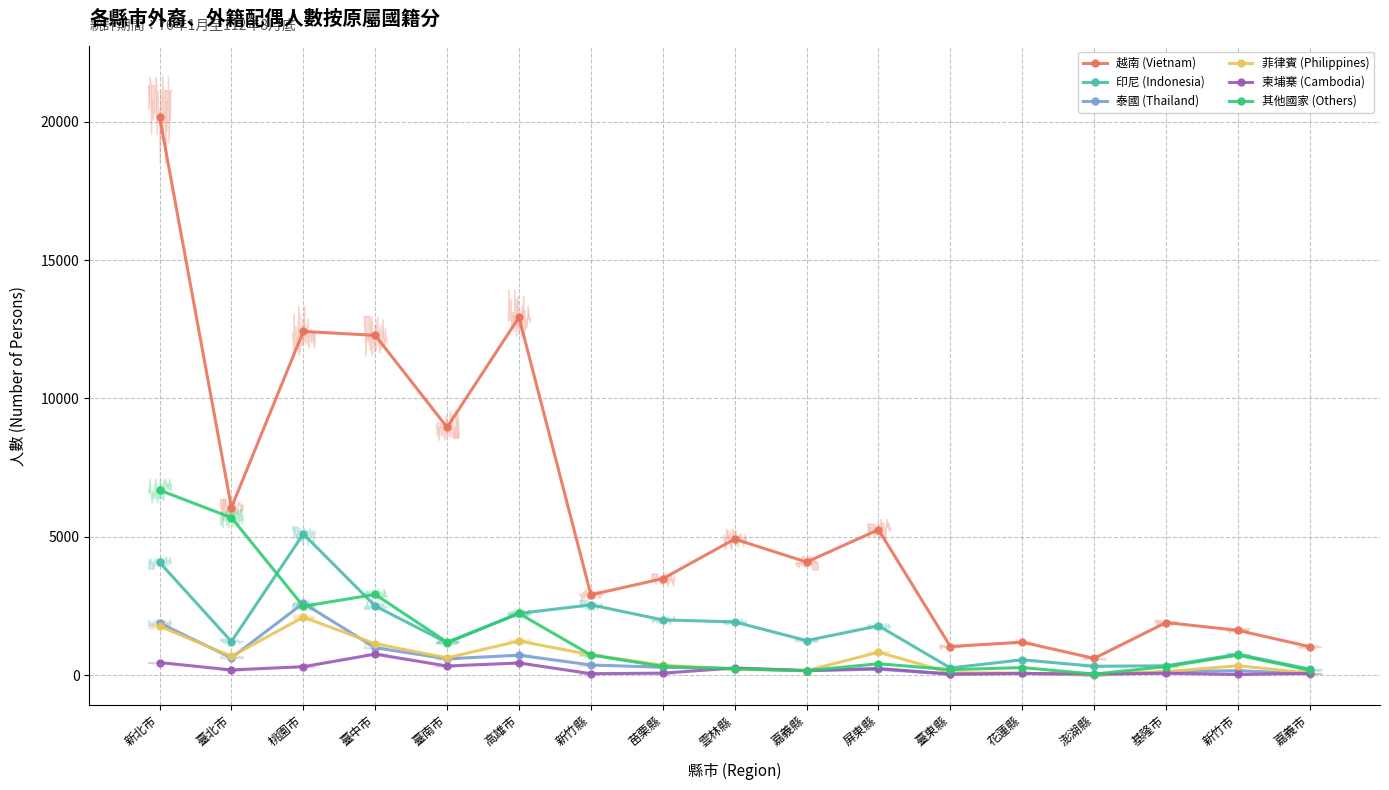

Where is the first local minimum for 菲律賓 (Philippines)?

臺北市